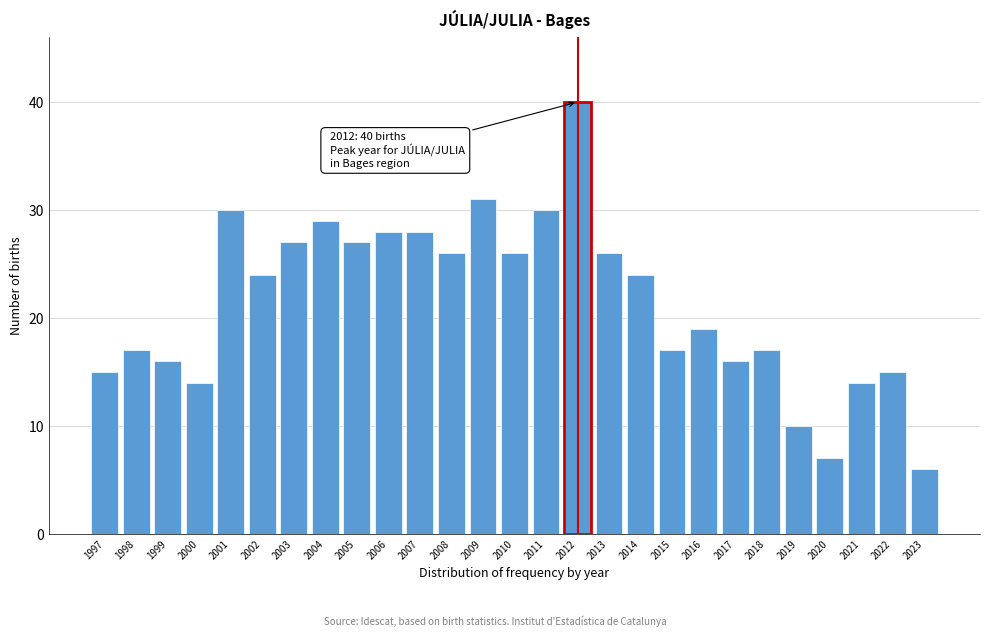

Reading left to right, list all the values displayed in this chart.

1997=15	1998=17	1999=16	2000=14	2001=30	2002=24	2003=27	2004=29	2005=27	2006=28	2007=28	2008=26	2009=31	2010=26	2011=30	2012=40	2013=26	2014=24	2015=17	2016=19	2017=16	2018=17	2019=10	2020=7	2021=14	2022=15	2023=6